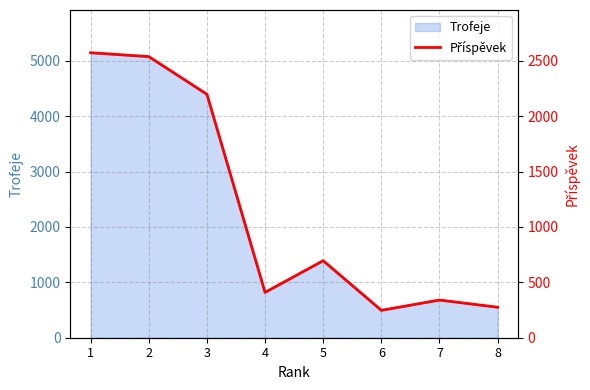

At which category does the chart reach its minimum across all series?

6